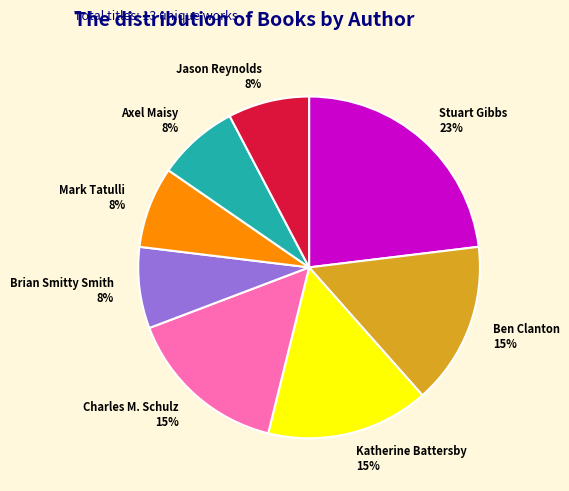

Is there a majority slice in this chart?

No